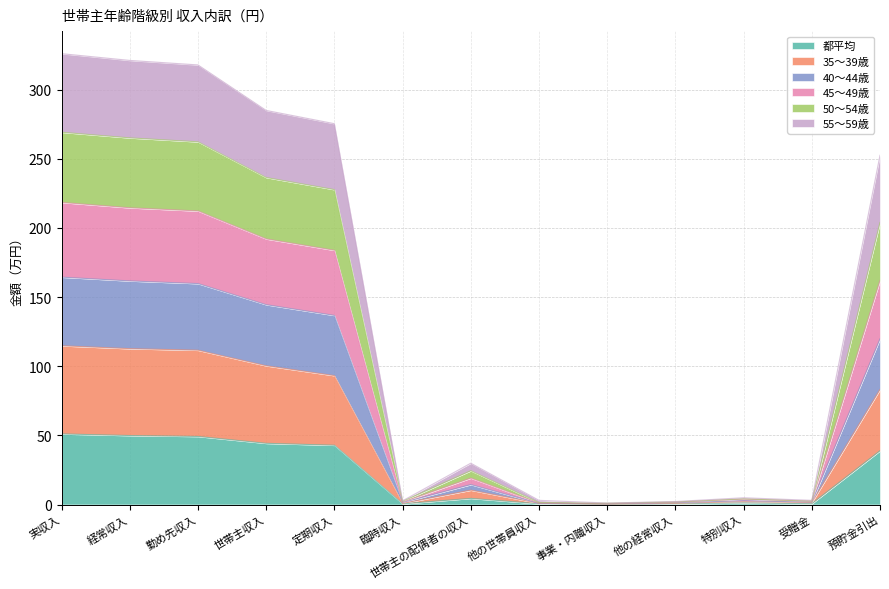

Does the chart have visible grid lines?

Yes